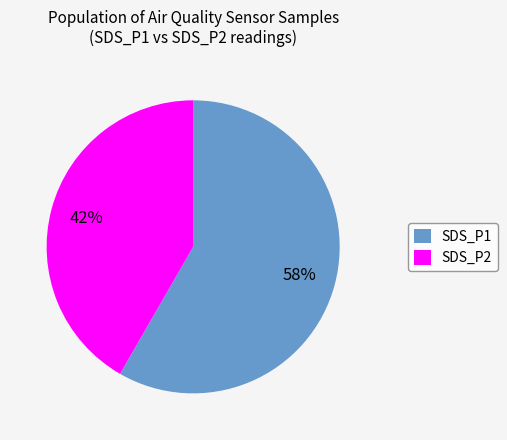

Is the sum of SDS_P2 and SDS_P1 greater than half?

Yes